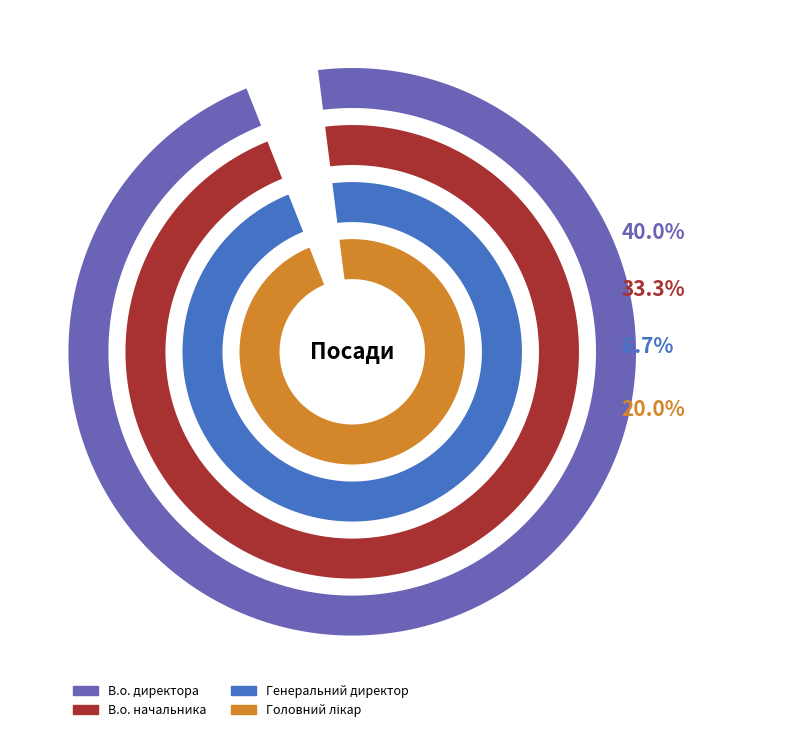

Is there any slice that represents more than half of the pie?

No